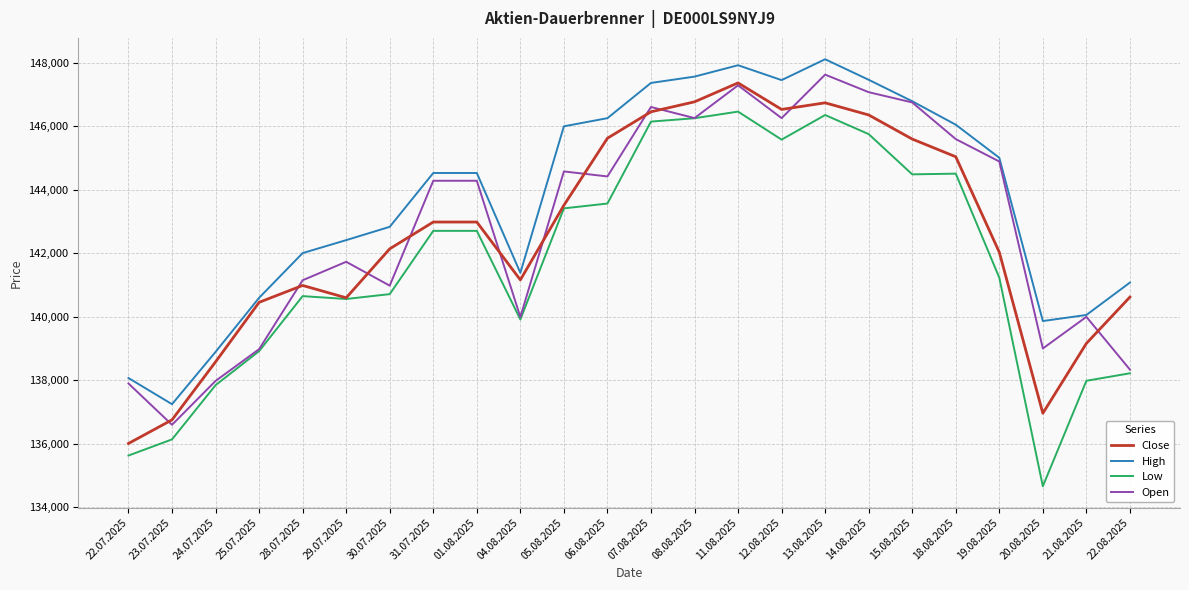

The High series shows 41947 at 25.07.2025. True or false?

False